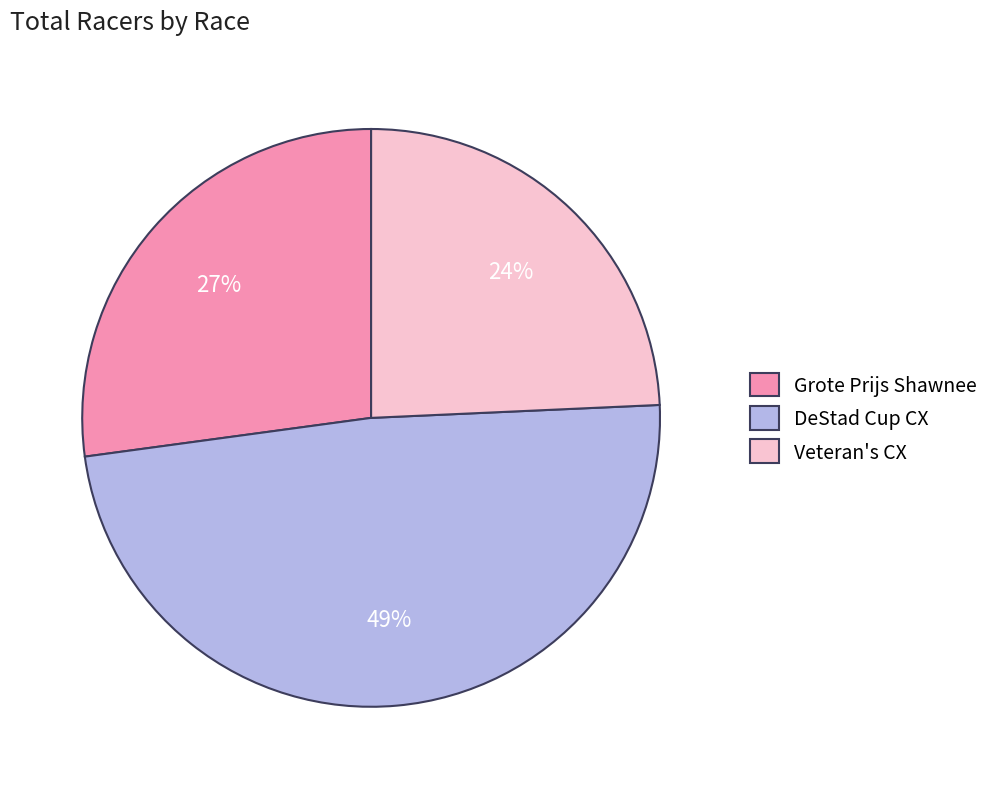

Rank the categories by value from highest to lowest.

DeStad Cup CX, Grote Prijs Shawnee, Veteran's CX